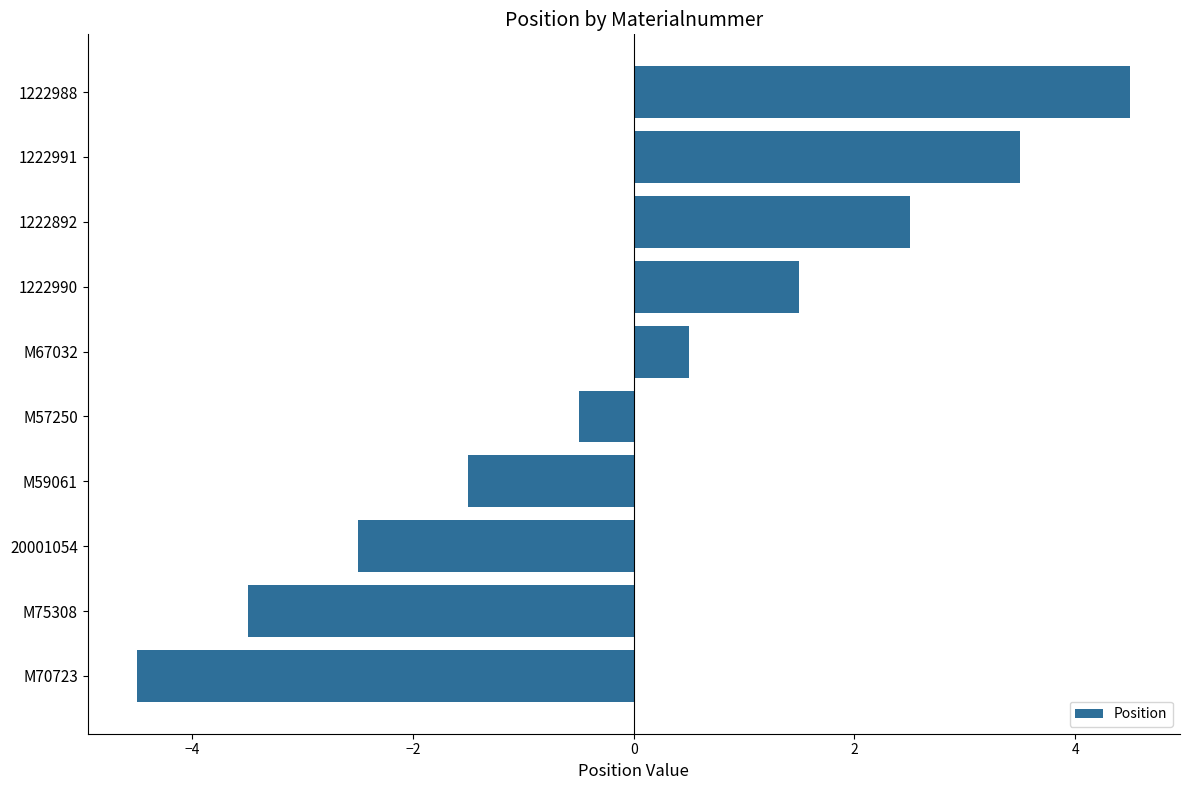

What is the greatest value displayed?

4.5